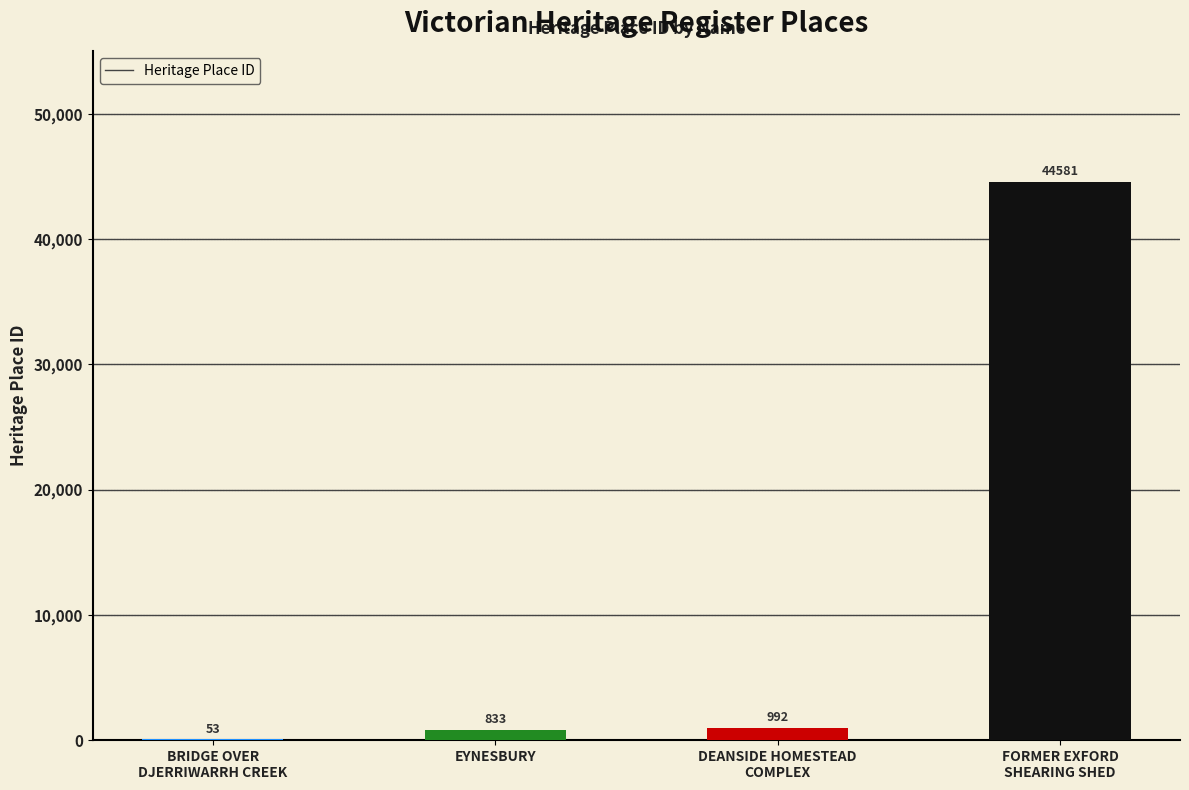

Which category has the highest value across all series?

FORMER EXFORD
SHEARING SHED